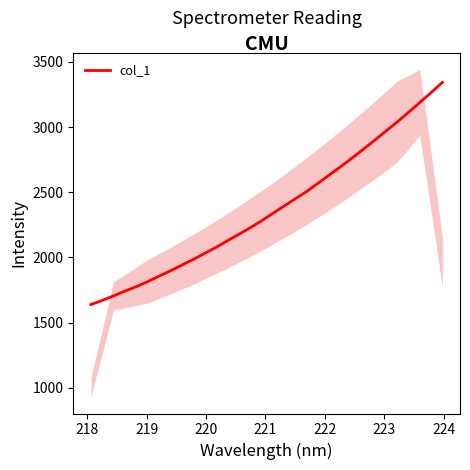

What is the lowest value of the col_1 series?

1638.9